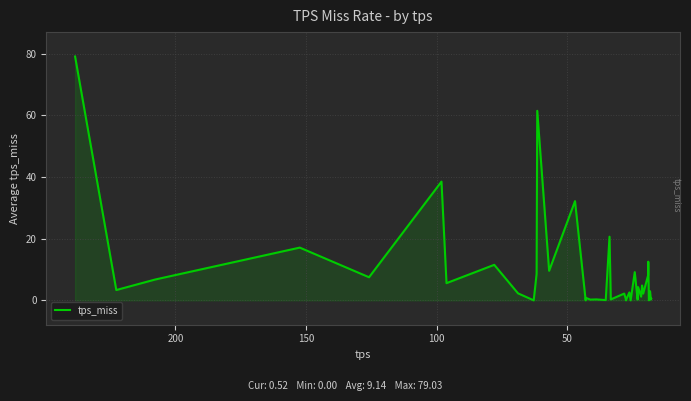

Is it true that the value at 0 is 48.5?

False